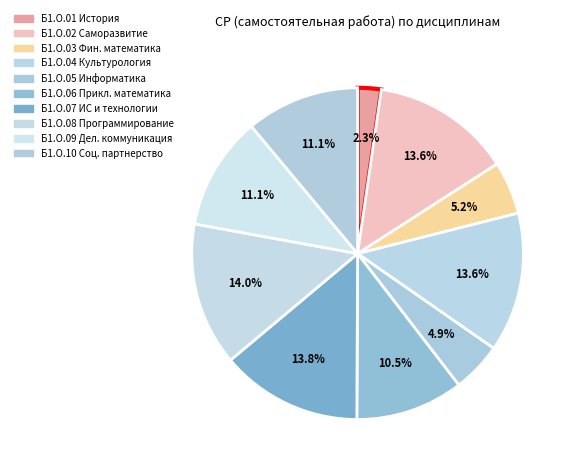

How many slices are in this pie chart?

10